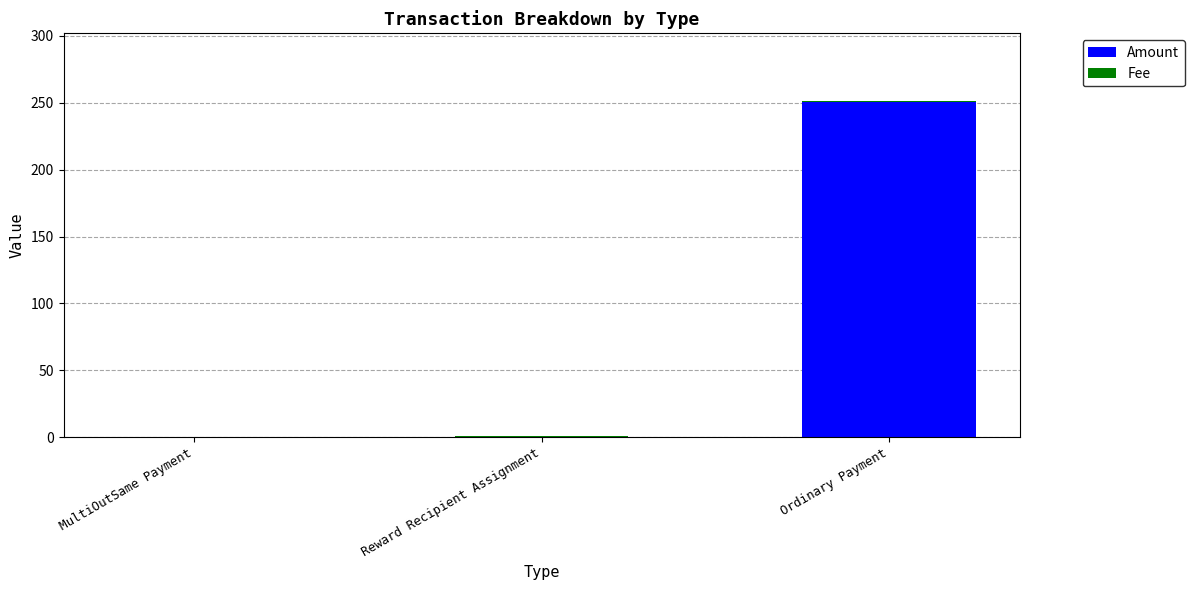

Where is Amount nearest to the value 125?

MultiOutSame Payment